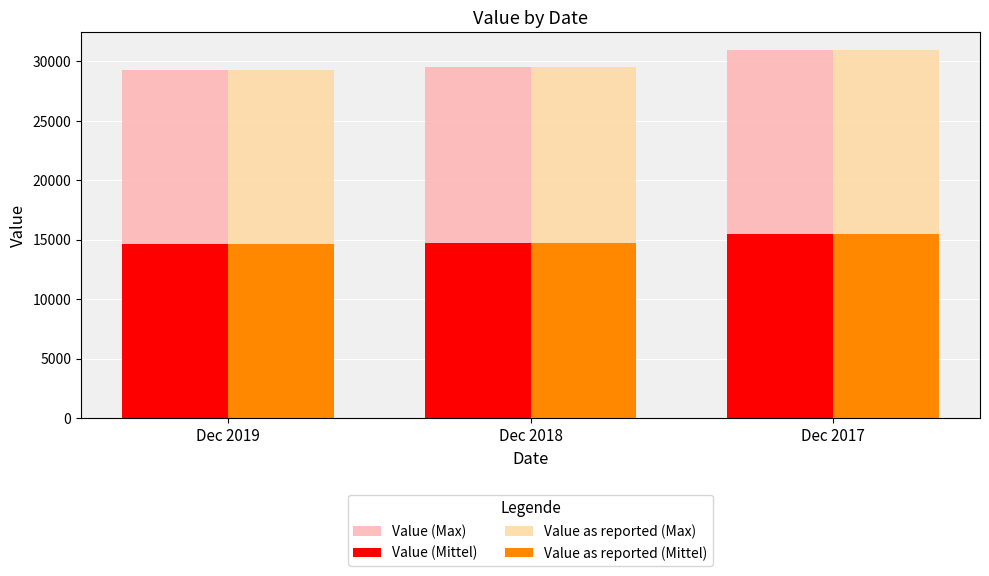

What is the difference between the second highest and minimum values in the Value (Mittel) series?

108.5